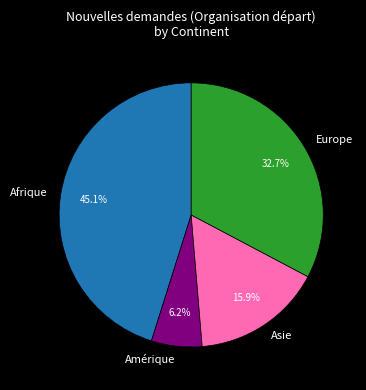

What is the ratio of the value at Asie to the value at Europe?

0.5